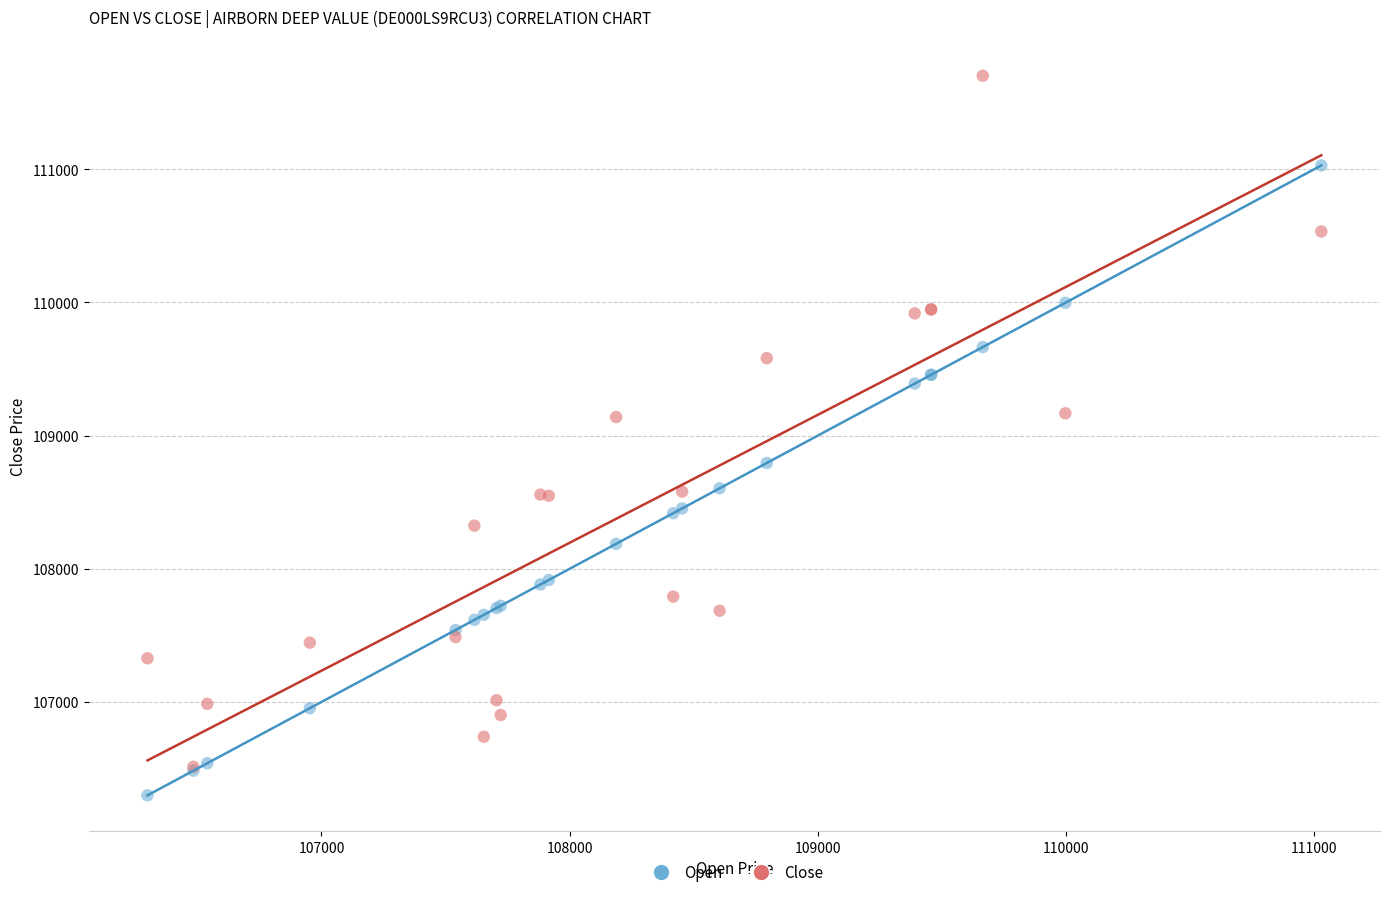

What are all the series names shown in the legend?

Open, Close